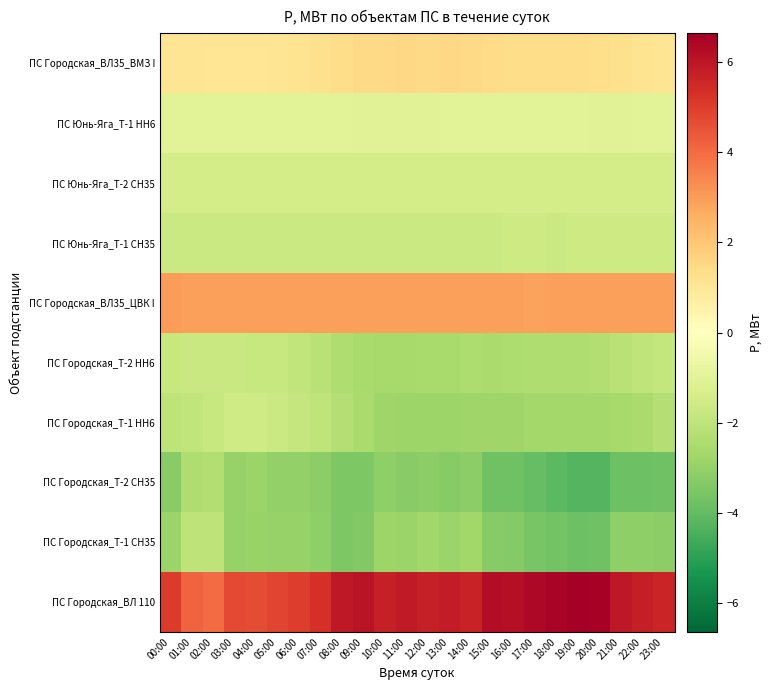

Which has a higher value, 04:00 or 08:00?

08:00